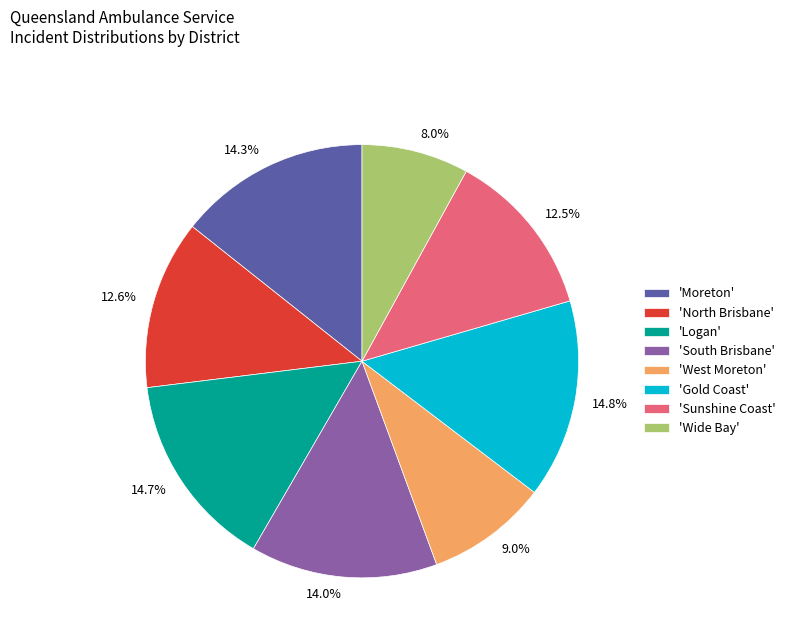

Is there a majority slice in this chart?

No